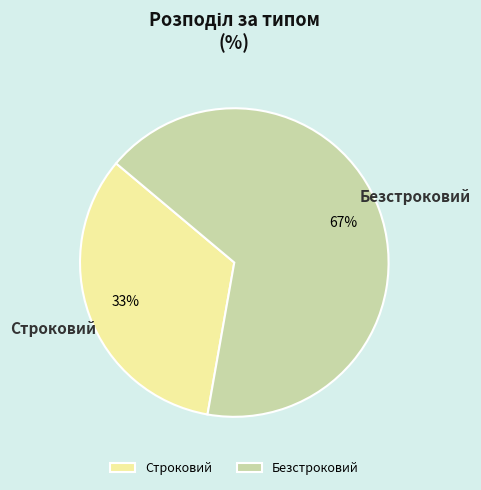

Is there a majority slice in this chart?

Yes